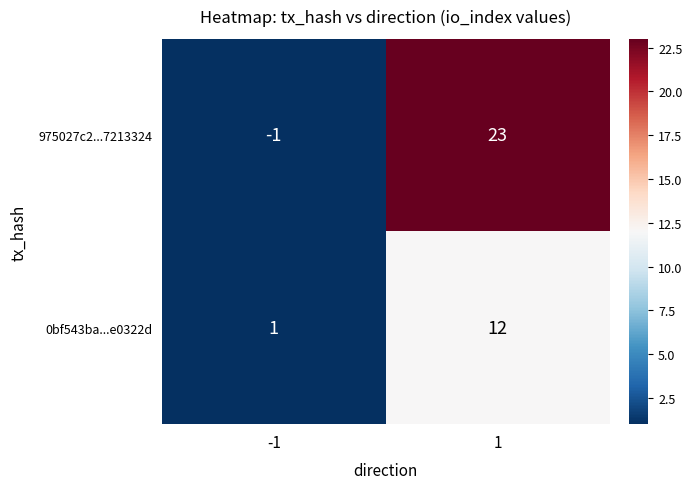

Which series has the widest spread of values?

975027c2...7213324